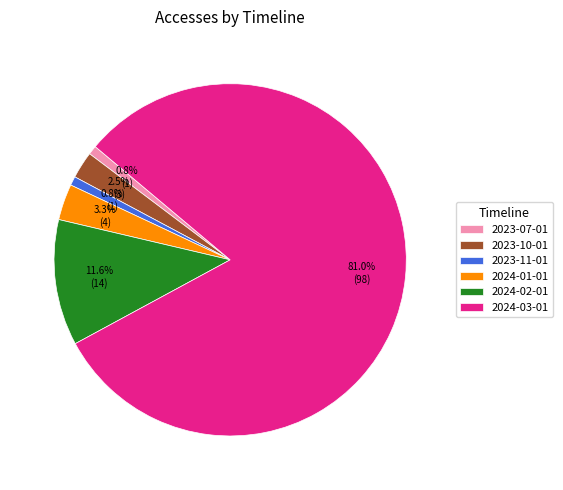

How many slices are in this pie chart?

6